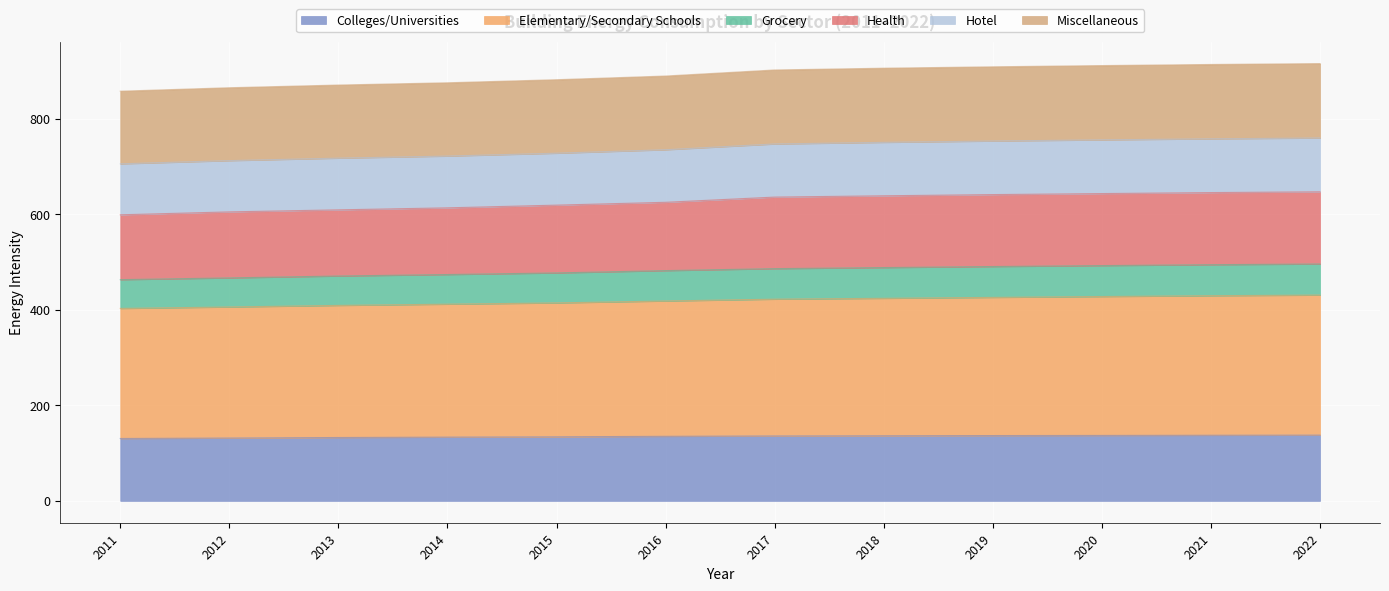

The value of Grocery at 2022 is 199.5. True or false?

False